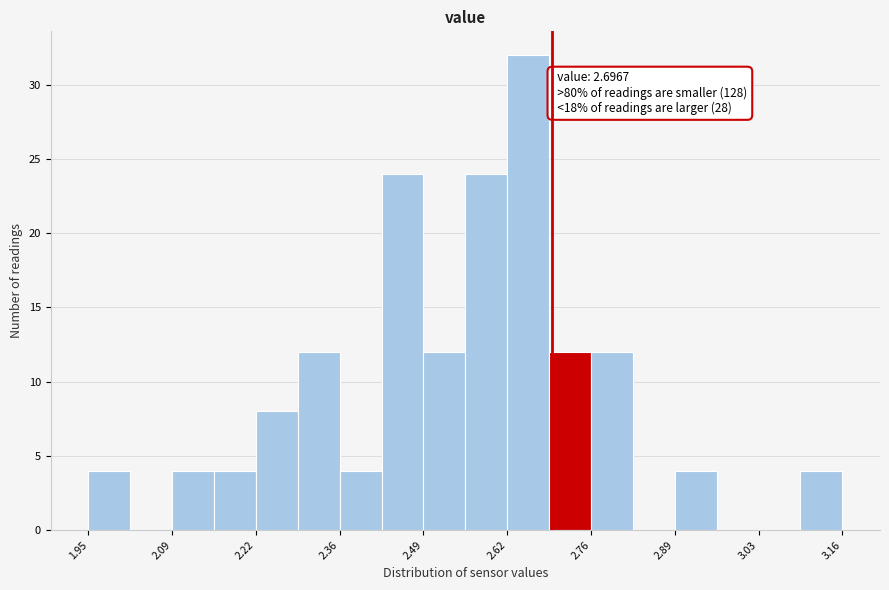

Read against the x-axis, roughly where is the centre of the tallest bar?

2.66